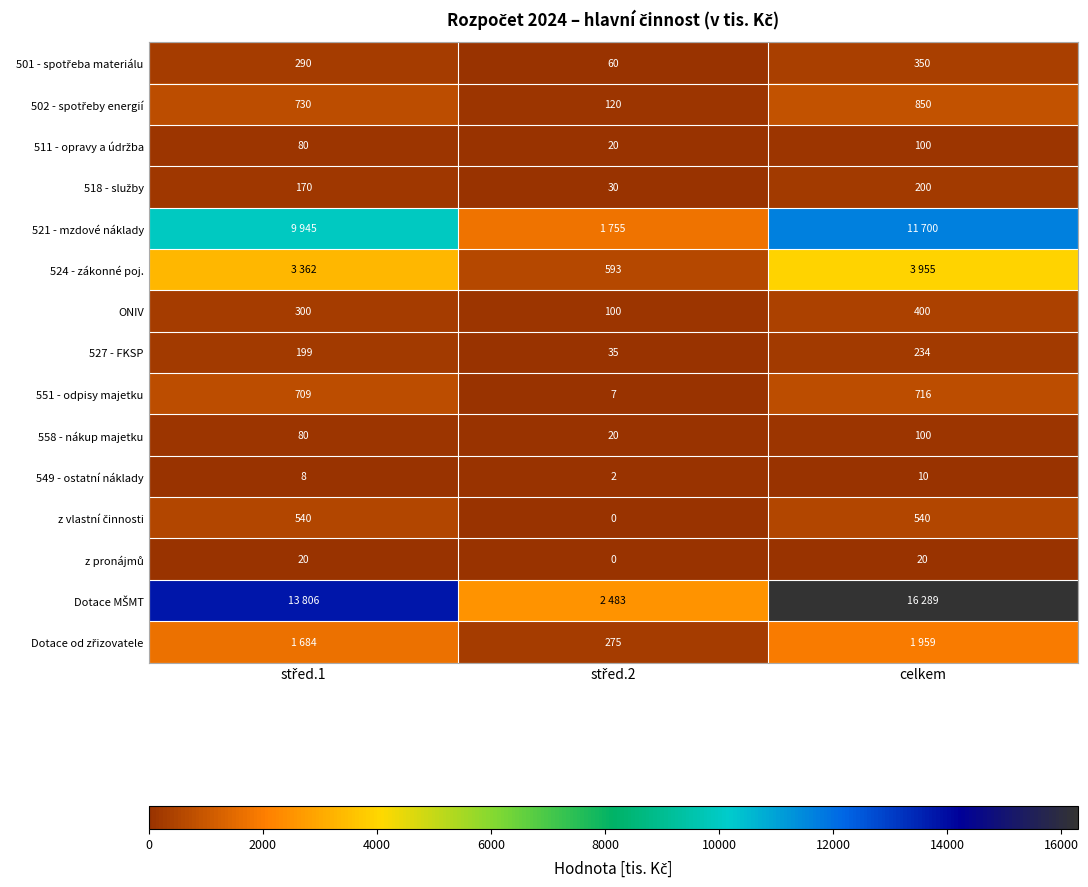

What is the difference between the second highest and minimum values in the ONIV series?

200